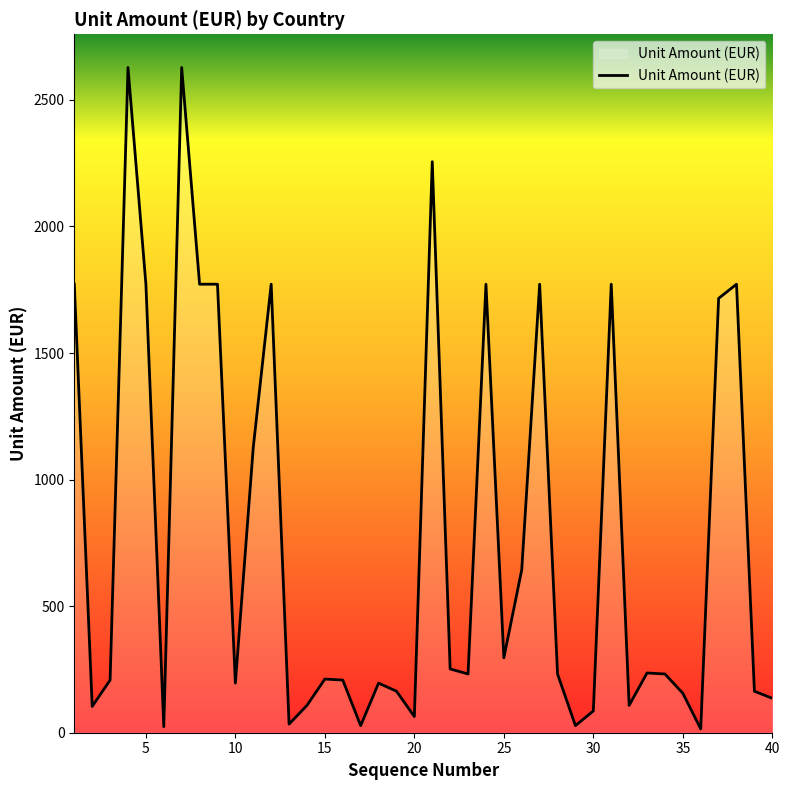

What is the greatest value displayed?

2628